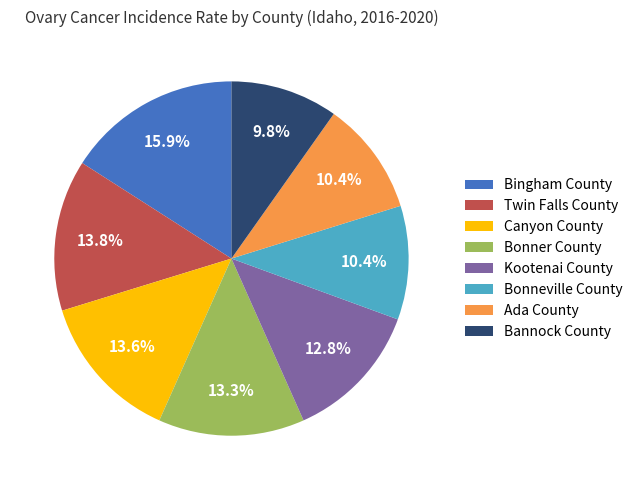

Does Bonneville County account for over 50% of the chart?

No